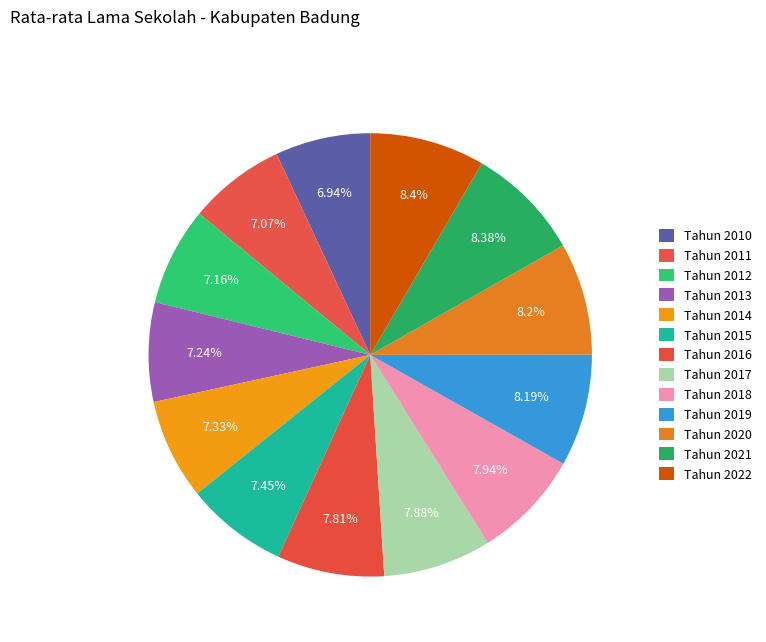

How many slices are in this pie chart?

13